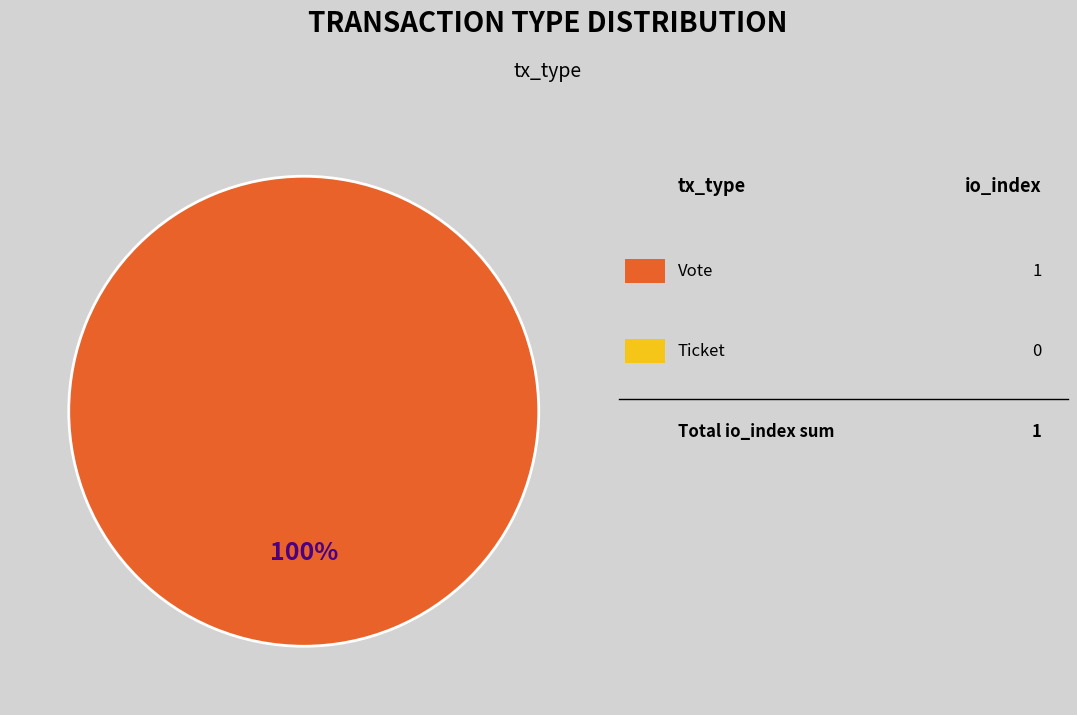

Is there any slice that represents more than half of the pie?

Yes